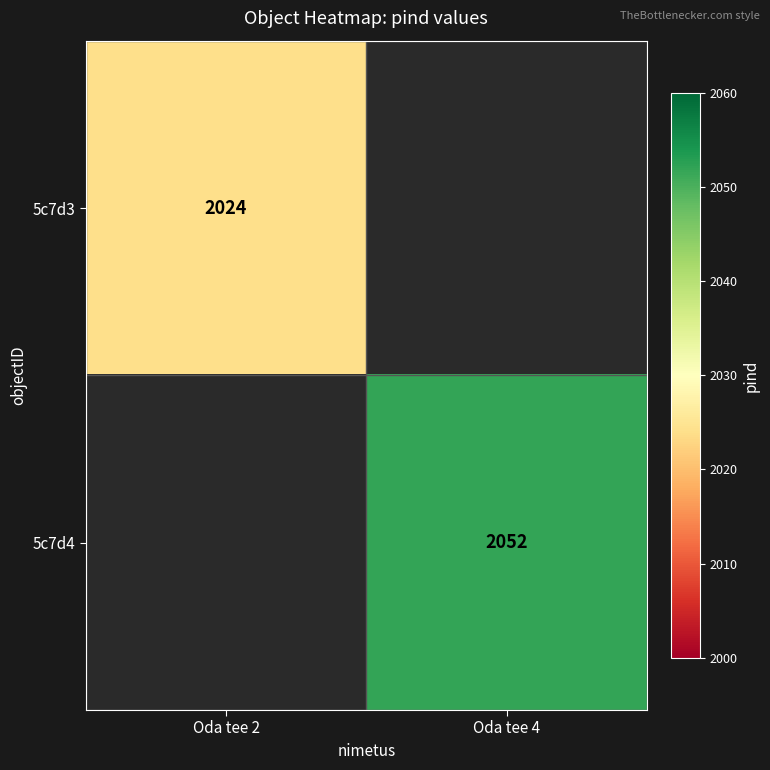

The 5c7d4 series shows 3640 at Oda tee 4. True or false?

False